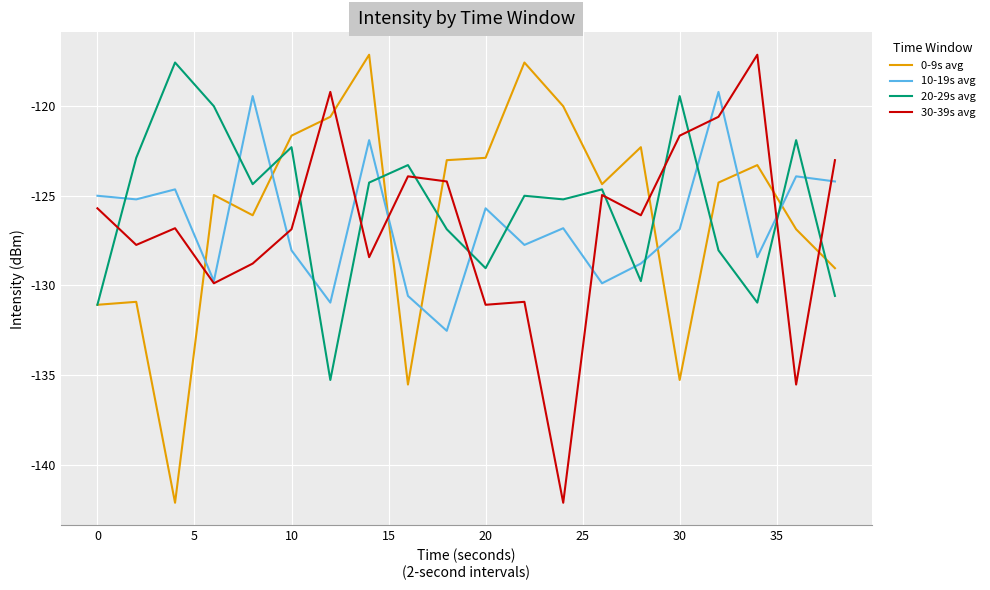

What is the minimum value for 10-19s avg?

-132.5